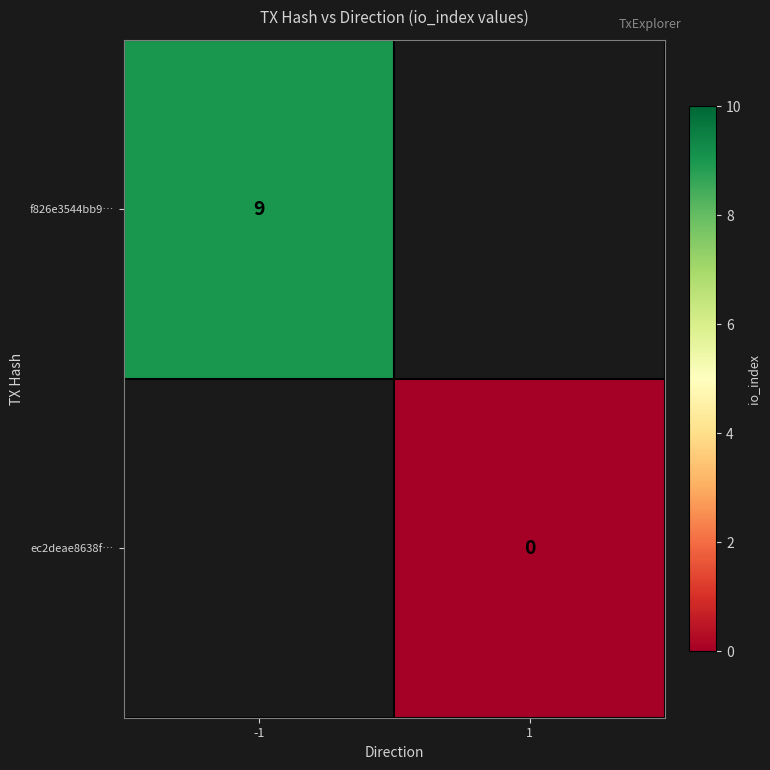

The f826e3544bb9… series shows 9 at -1. True or false?

True